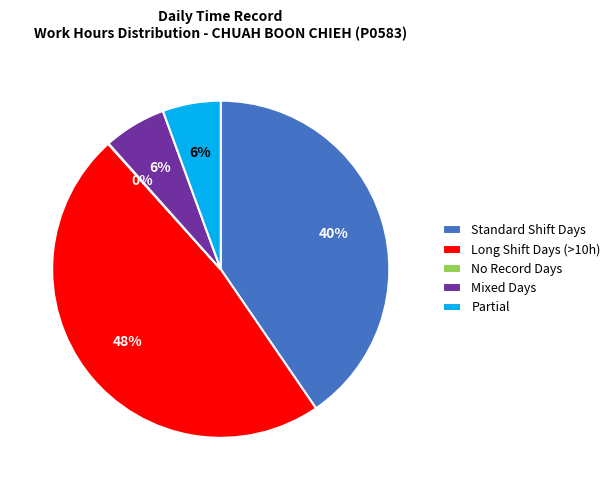

To the nearest percent, what portion does Partial represent?

6%